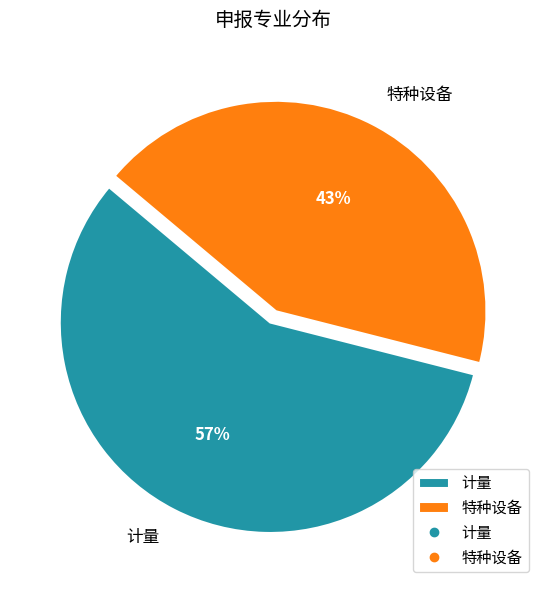

The 特种设备 slice represents 29% of the pie. True or false?

False